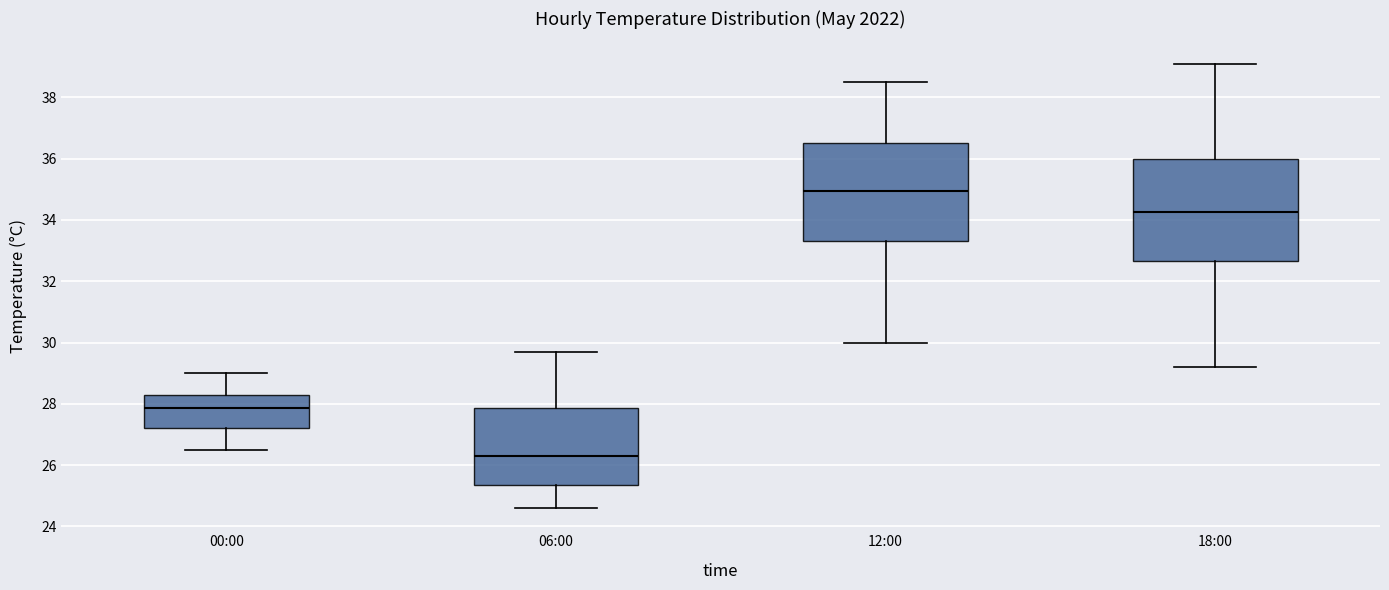

Reading left to right, transcribe this box plot: for each box, give where its median line is, the range the box spans, and where its two whiskers end, as read against the y-axis. The values are not printed on the chart, so give them approximately, as read against the axis.

00:00: median 27.8, box 27.2 to 28.4, whiskers 26.6 to 29.0
06:00: median 26.4, box 25.4 to 27.8, whiskers 24.6 to 29.8
12:00: median 35.0, box 33.4 to 36.6, whiskers 30.0 to 38.6
18:00: median 34.2, box 32.6 to 36.0, whiskers 29.2 to 39.2